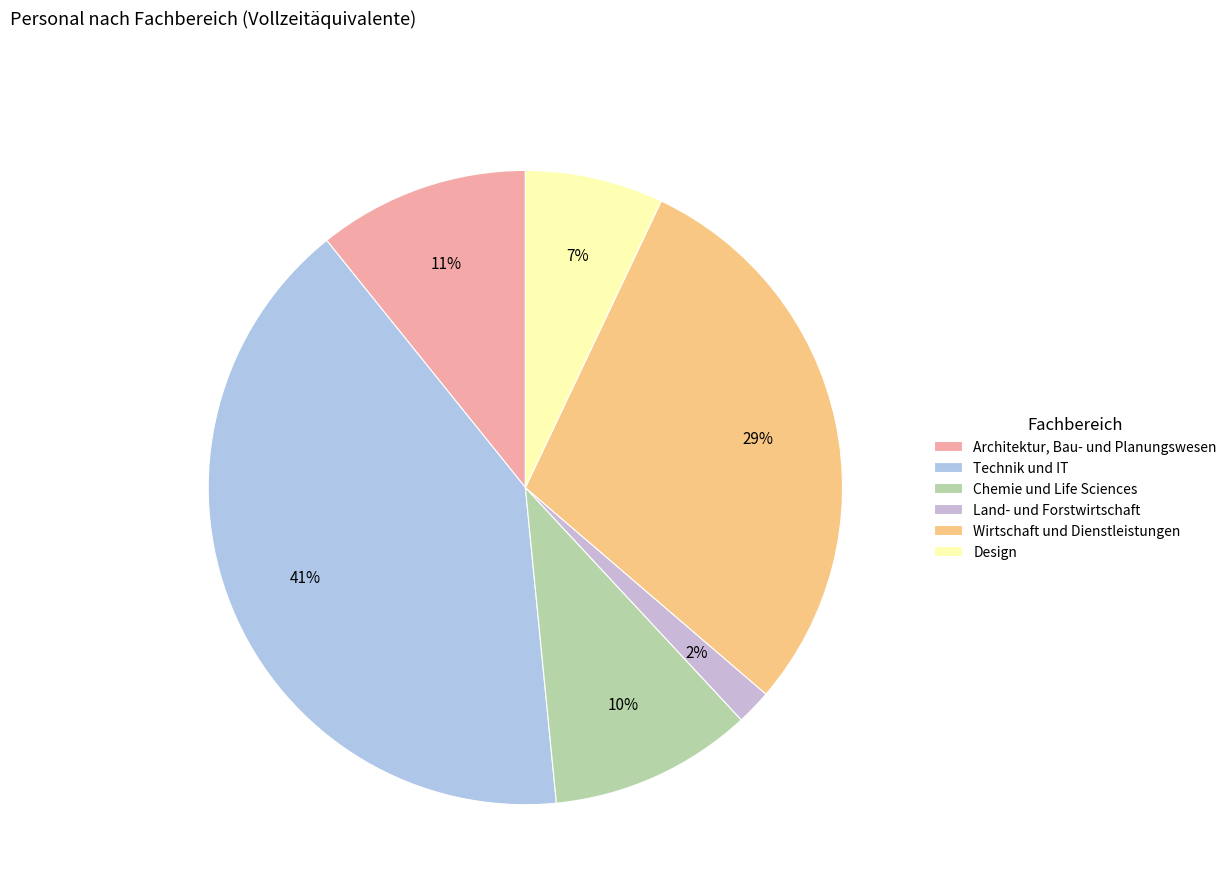

Between Wirtschaft und Dienstleistungen and Chemie und Life Sciences, which is larger?

Wirtschaft und Dienstleistungen